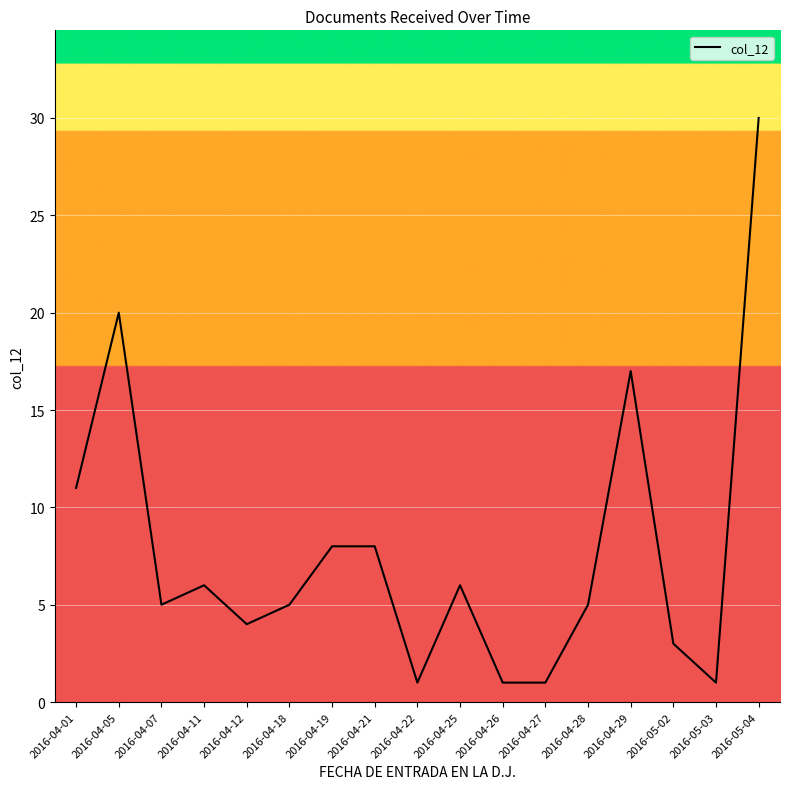

What is the difference between the values at 2016-04-25 and 2016-04-22?

5